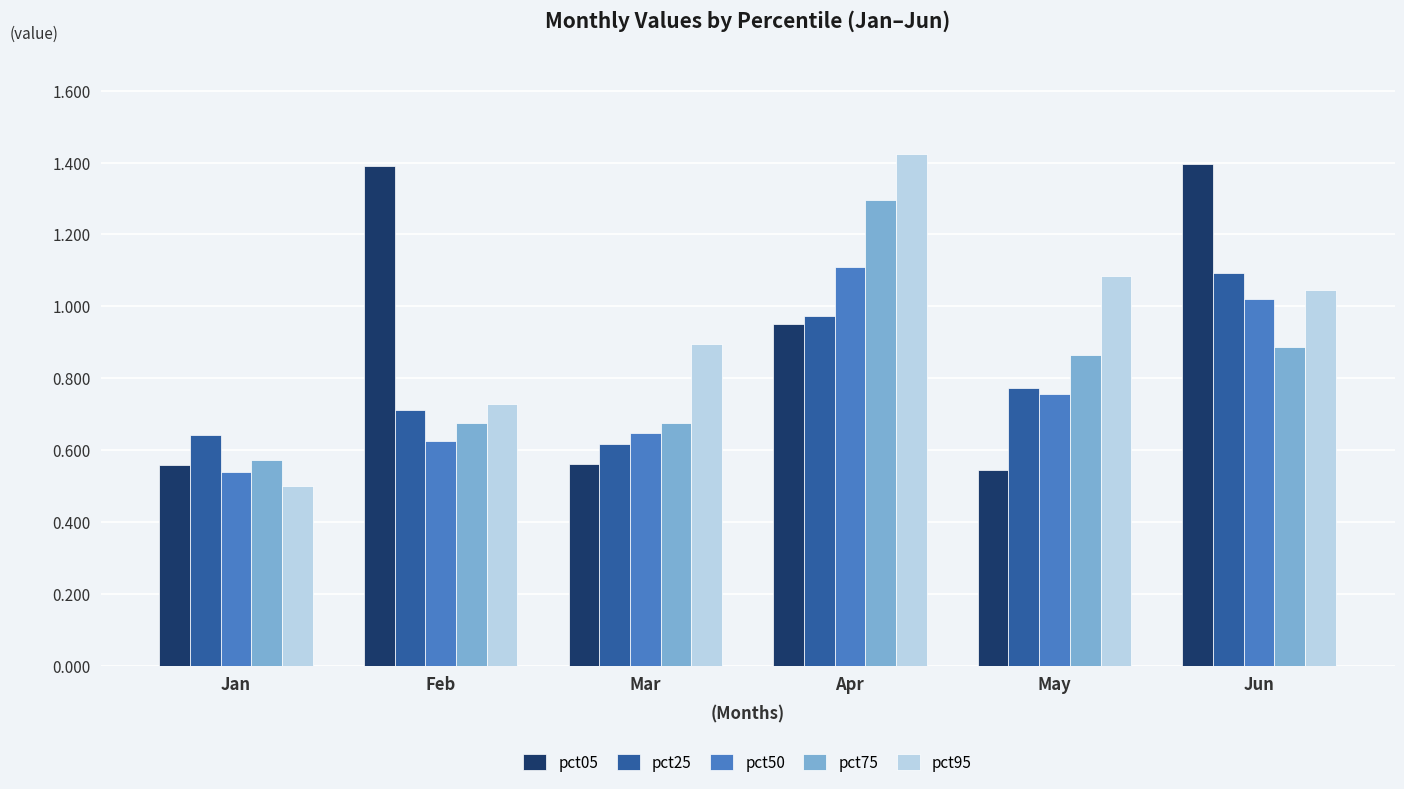

Which series changed the most between May and Jun?

pct05